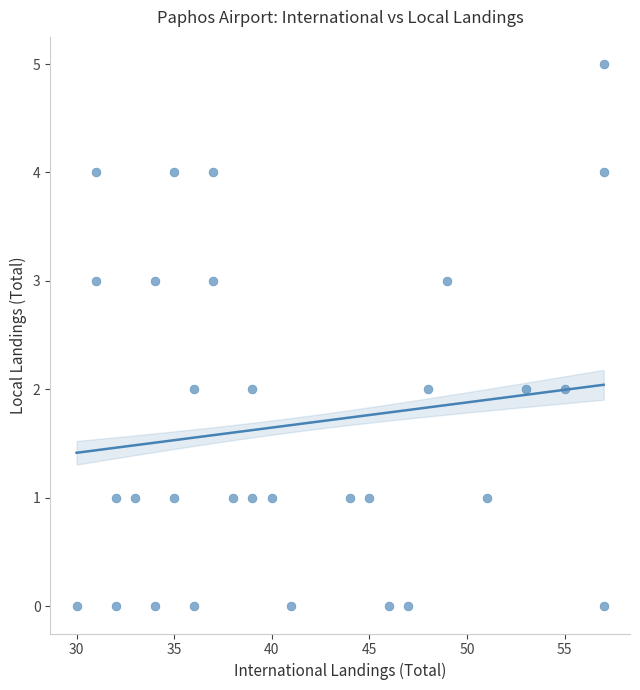

What is the range of X values (max minus min)?

27